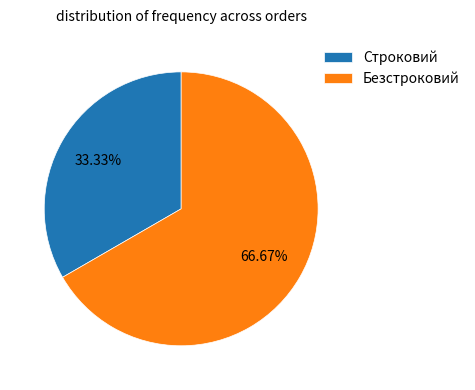

Rank the categories by value from lowest to highest.

Строковий, Безстроковий